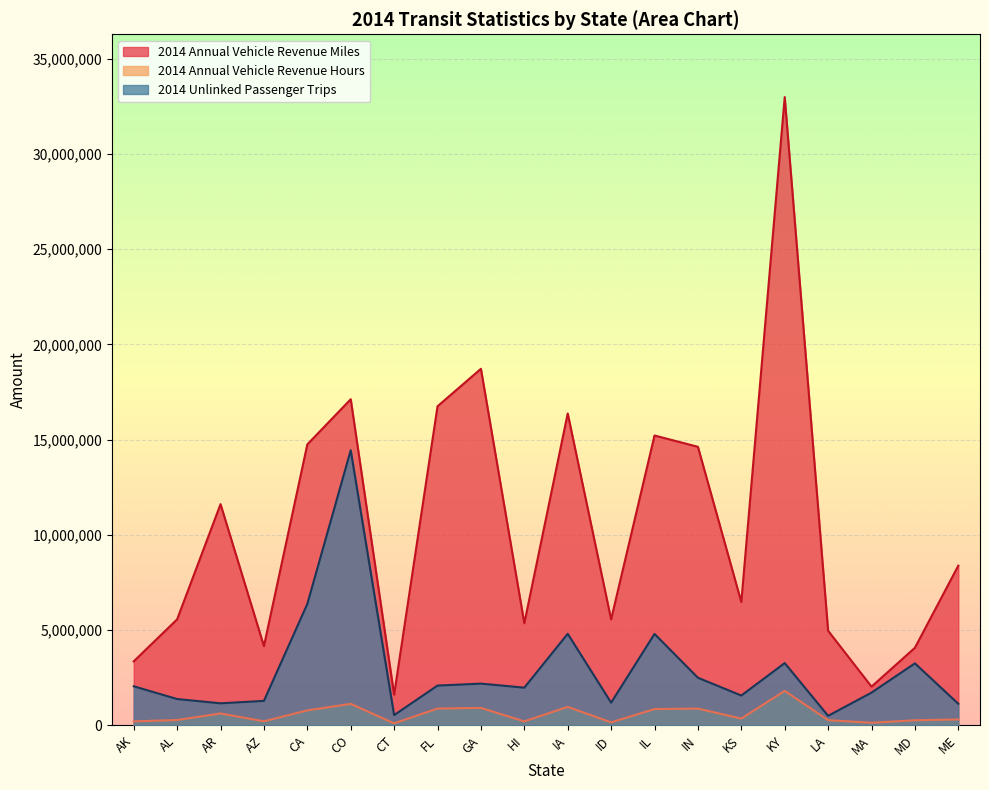

What is the difference between the 2014 Unlinked Passenger Trips values at AK and CO?

12396801